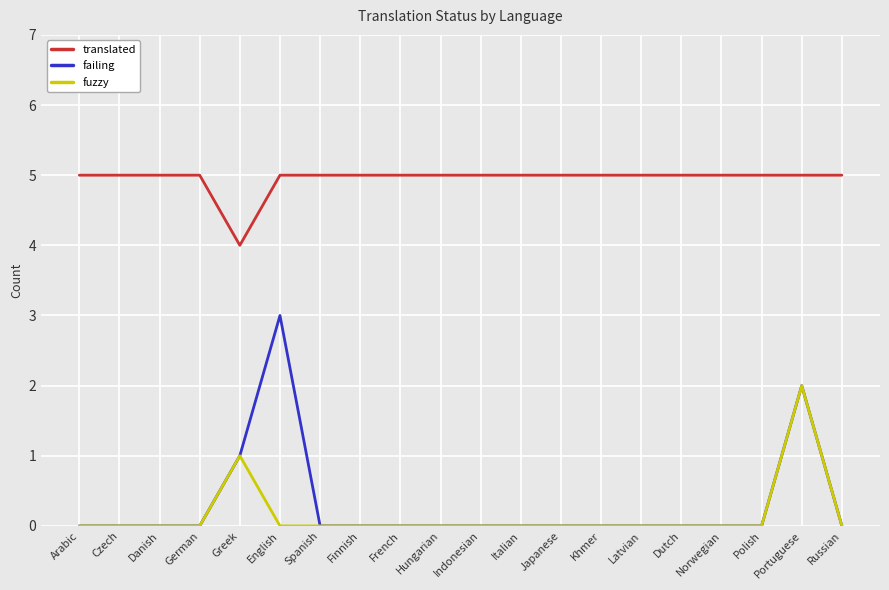

True or false: failing and translated cross at least once.

False